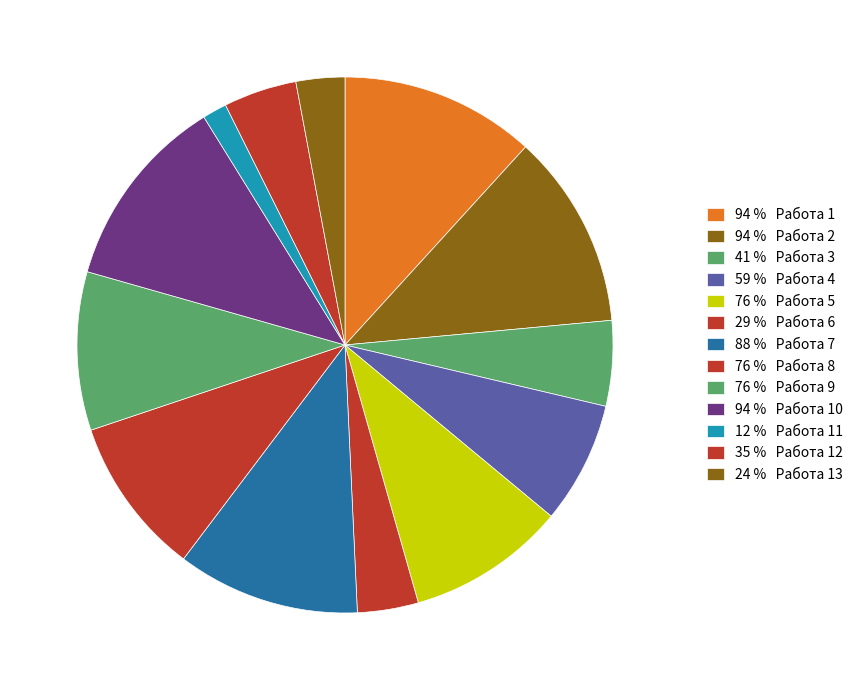

Is there a majority slice in this chart?

No